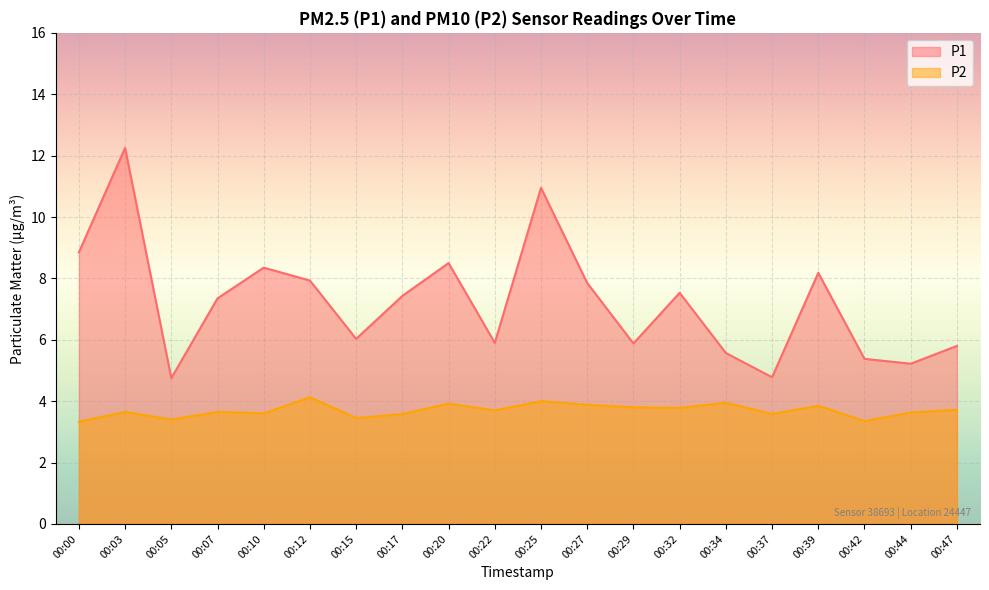

How many values in the P1 series are below 7?

9